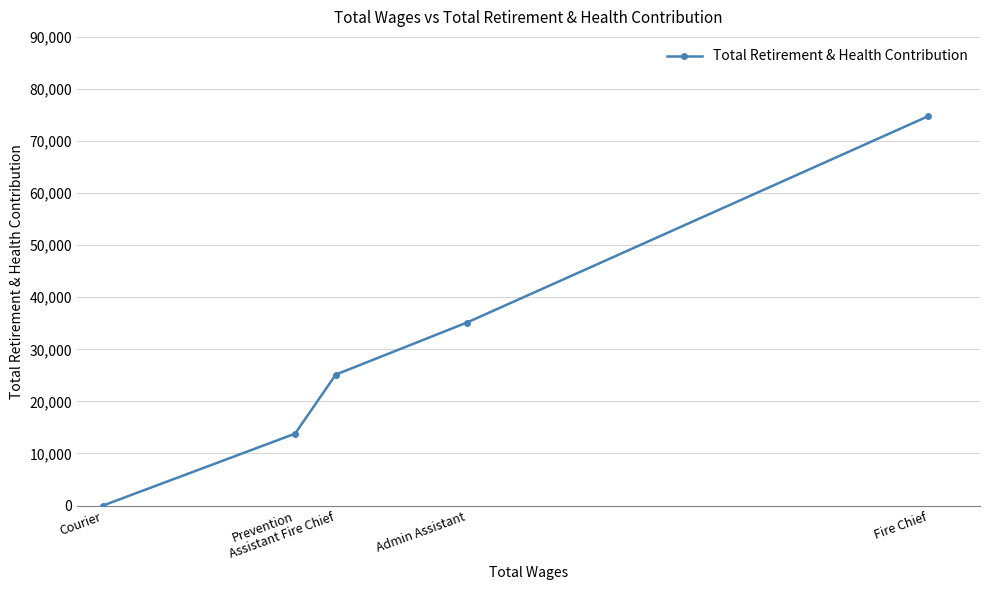

How many lines are shown in the chart?

1